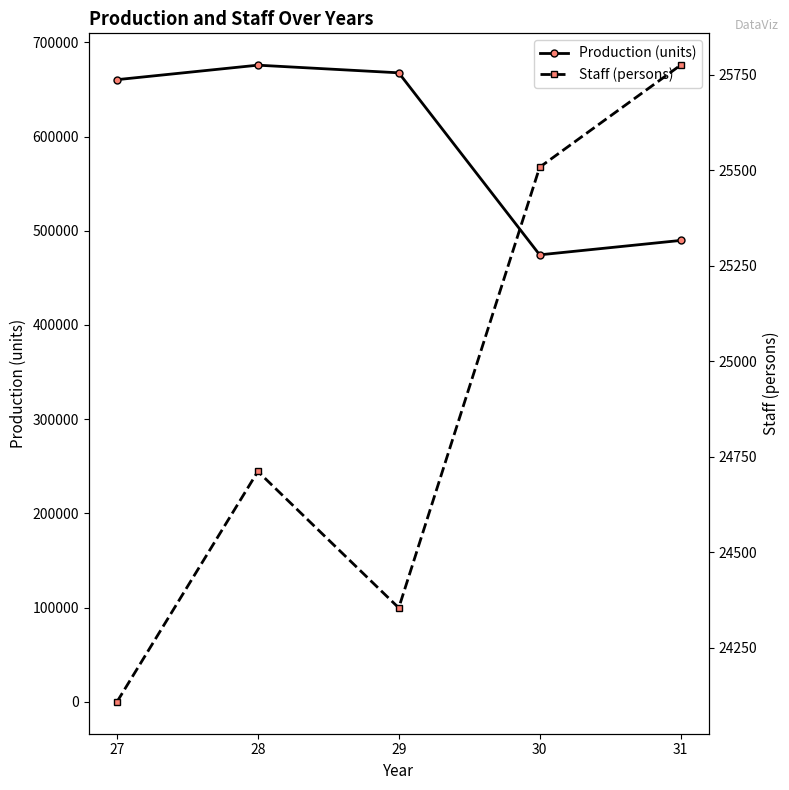

What are all the series names shown in the legend?

Production (units), Staff (persons)